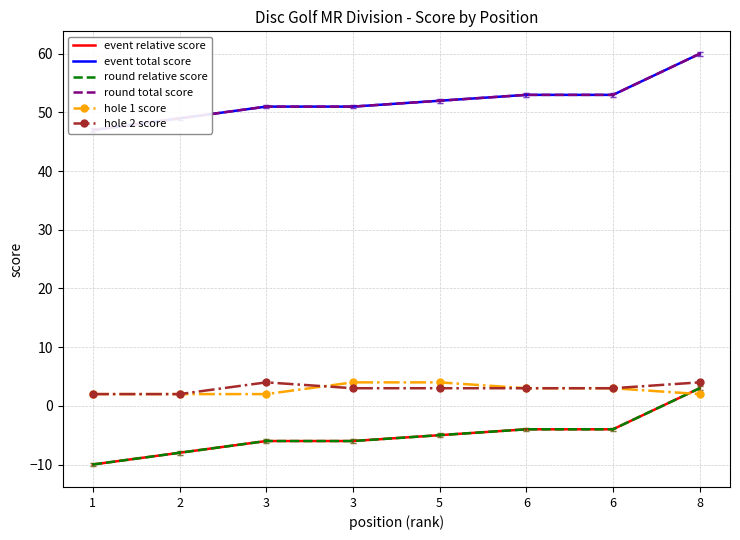

What is the value of the hole 1 score point at the 5th from the left?

4